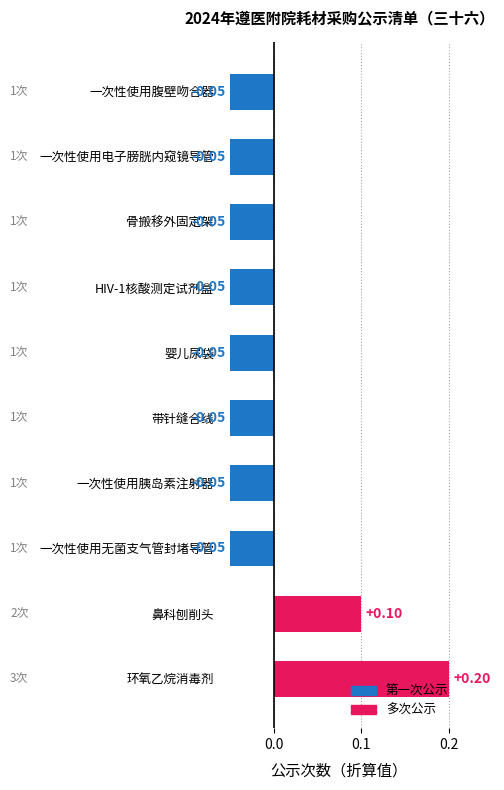

Between 一次性使用电子膀胱内窥镜导管 and 环氧乙烷消毒剂, which is larger?

环氧乙烷消毒剂